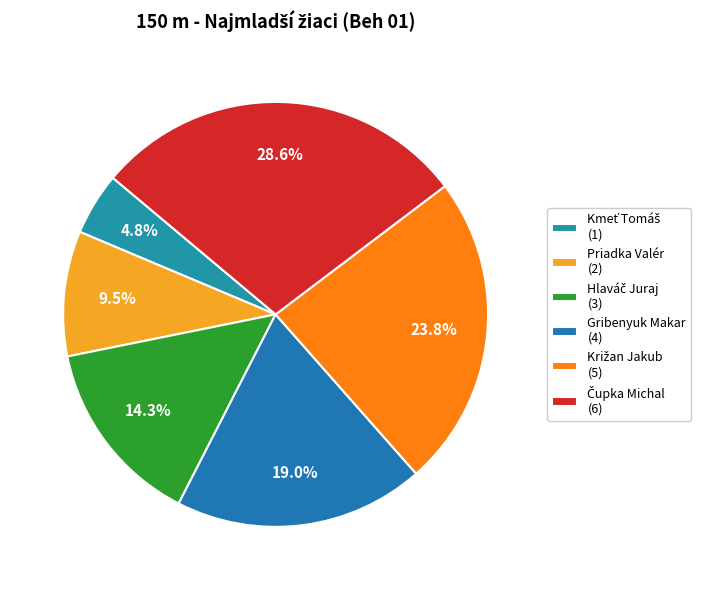

Is there a majority slice in this chart?

No